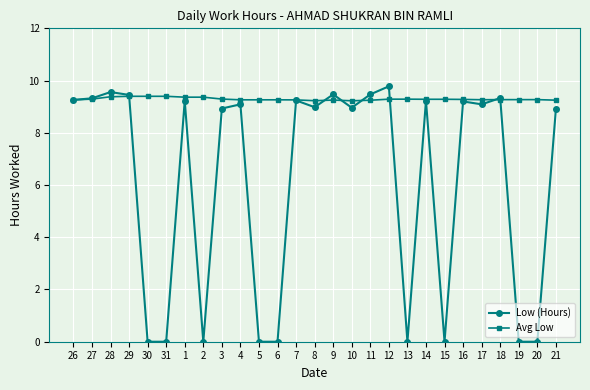

Is it true that Low (Hours) equals 9.0 at 10?

True